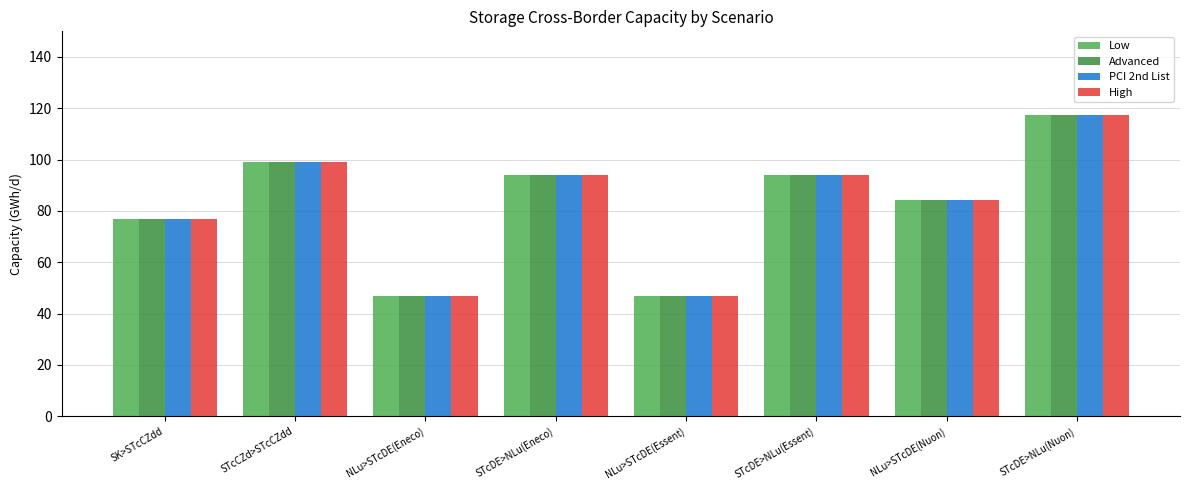

What is the value of the High bar at the 5th from the left?

46.9